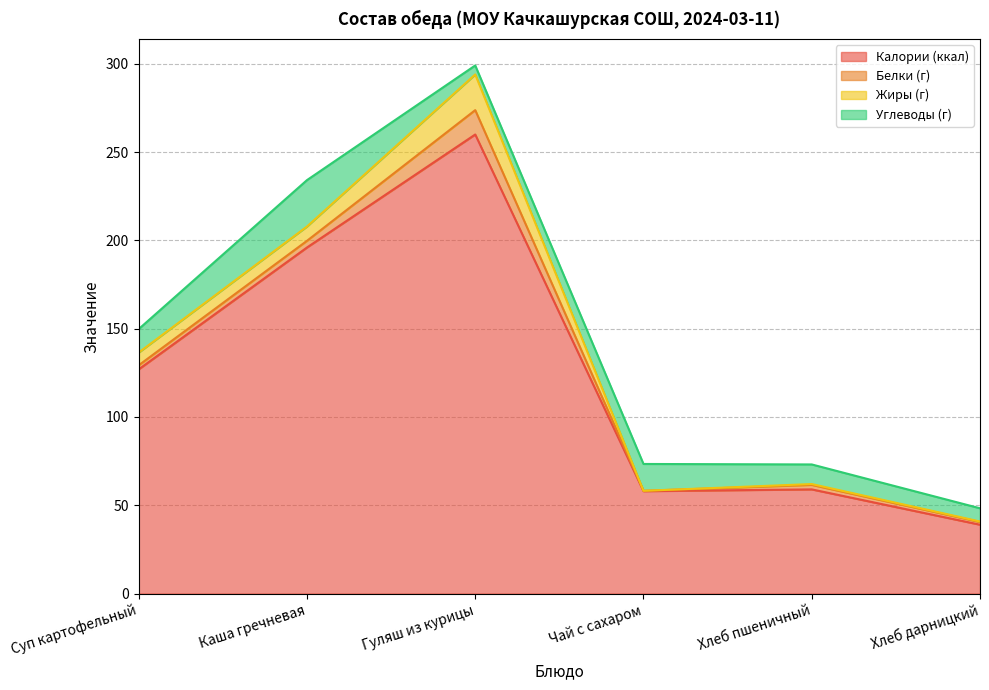

Where does the Белки (г) series first go above 2?

Суп картофельный